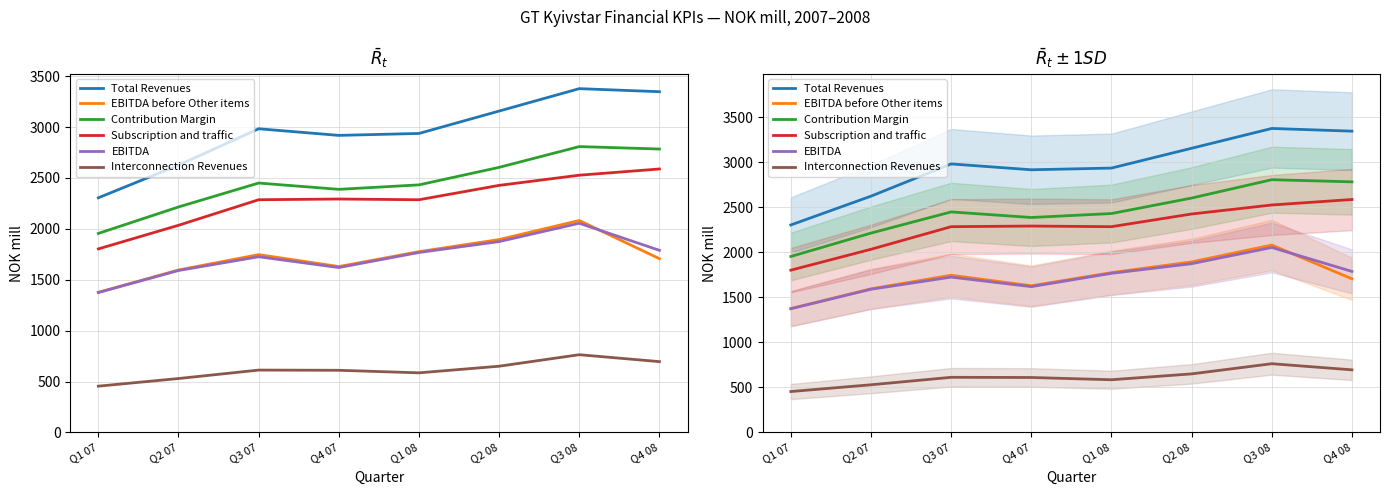

At which category is the sum across all series the highest?

Q3 08